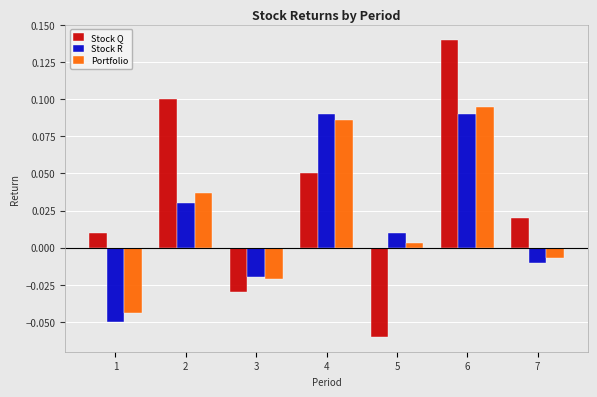

Which series changed the most between 4 and 7?

Stock R